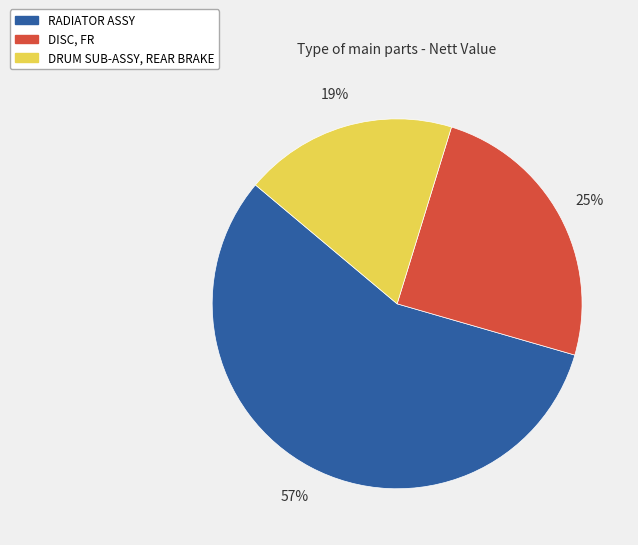

Does RADIATOR ASSY account for over 50% of the chart?

Yes